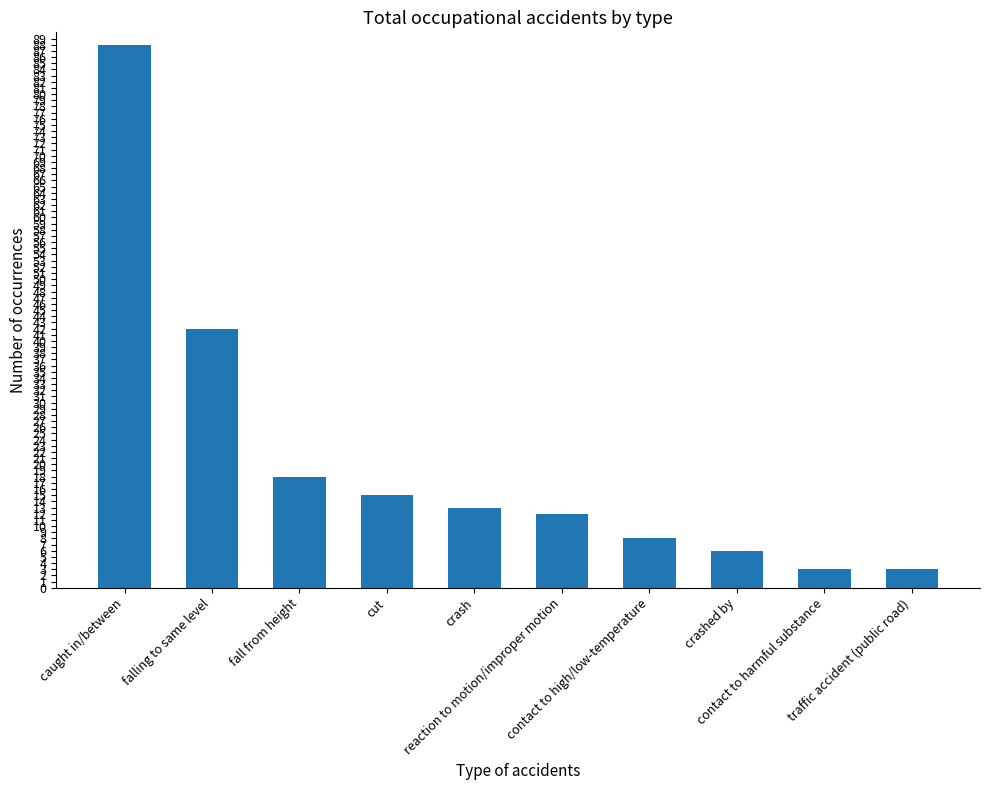

Approximately how many times larger is the value at caught in/between compared to fall from height?

4.9